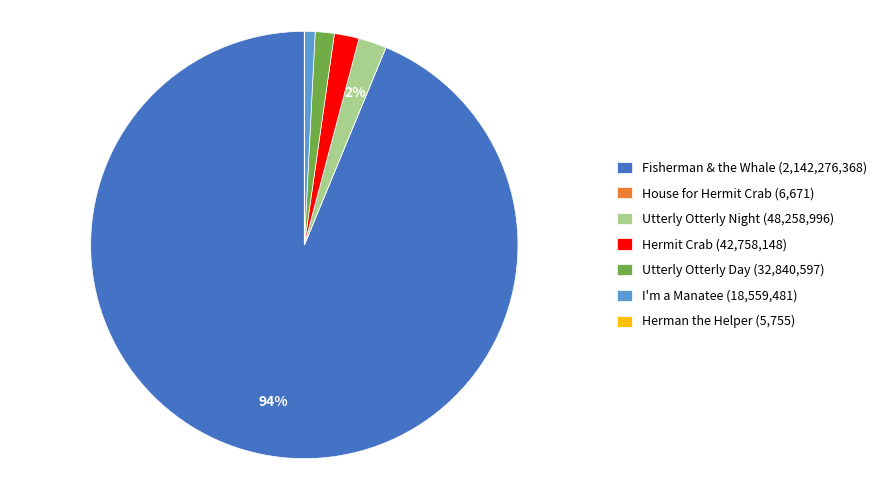

Does Fisherman & the Whale represent more than half of the total?

Yes